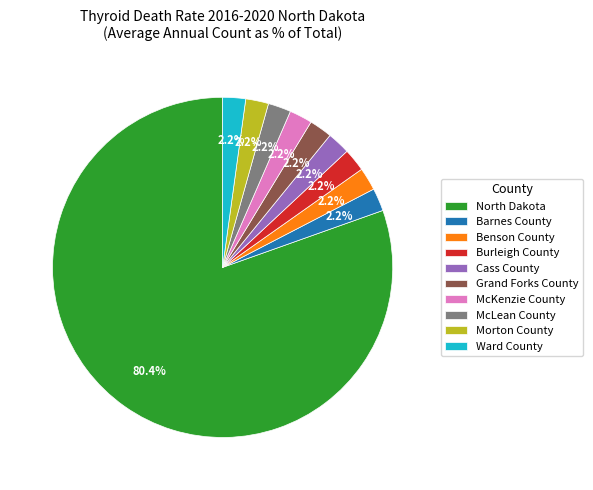

To the nearest percent, what percentage of the pie is Cass County?

2%